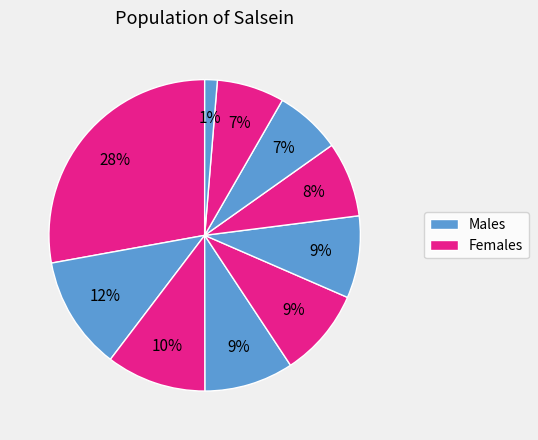

Count the number of slices in the pie.

10